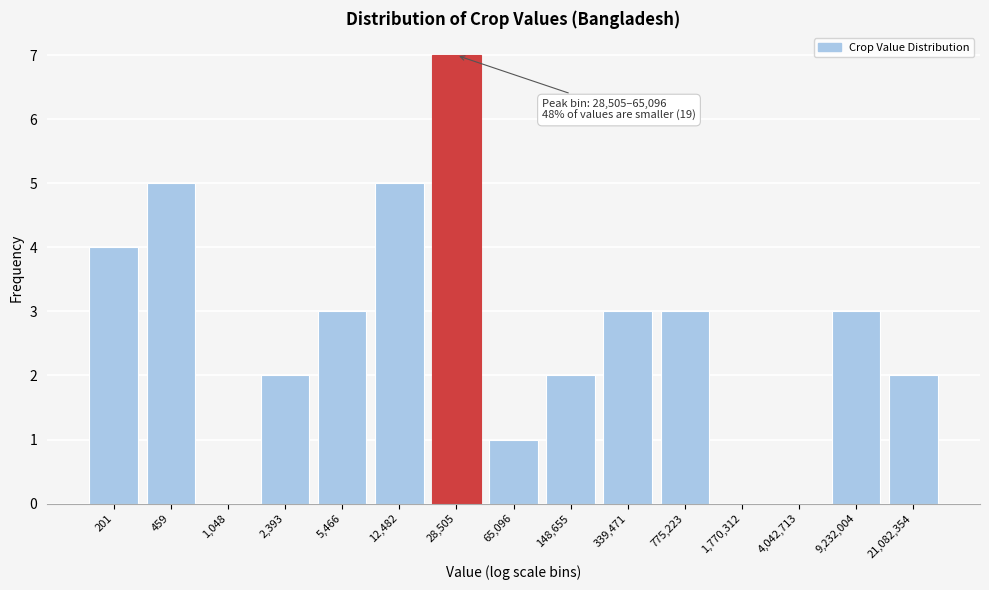

Reading right to left, list all the values displayed in this chart.

21,082,354=2	9,232,004=3	4,042,713=0	1,770,312=0	775,223=3	339,471=3	148,655=2	65,096=1	28,505=7	12,482=5	5,466=3	2,393=2	1,048=0	459=5	201=4